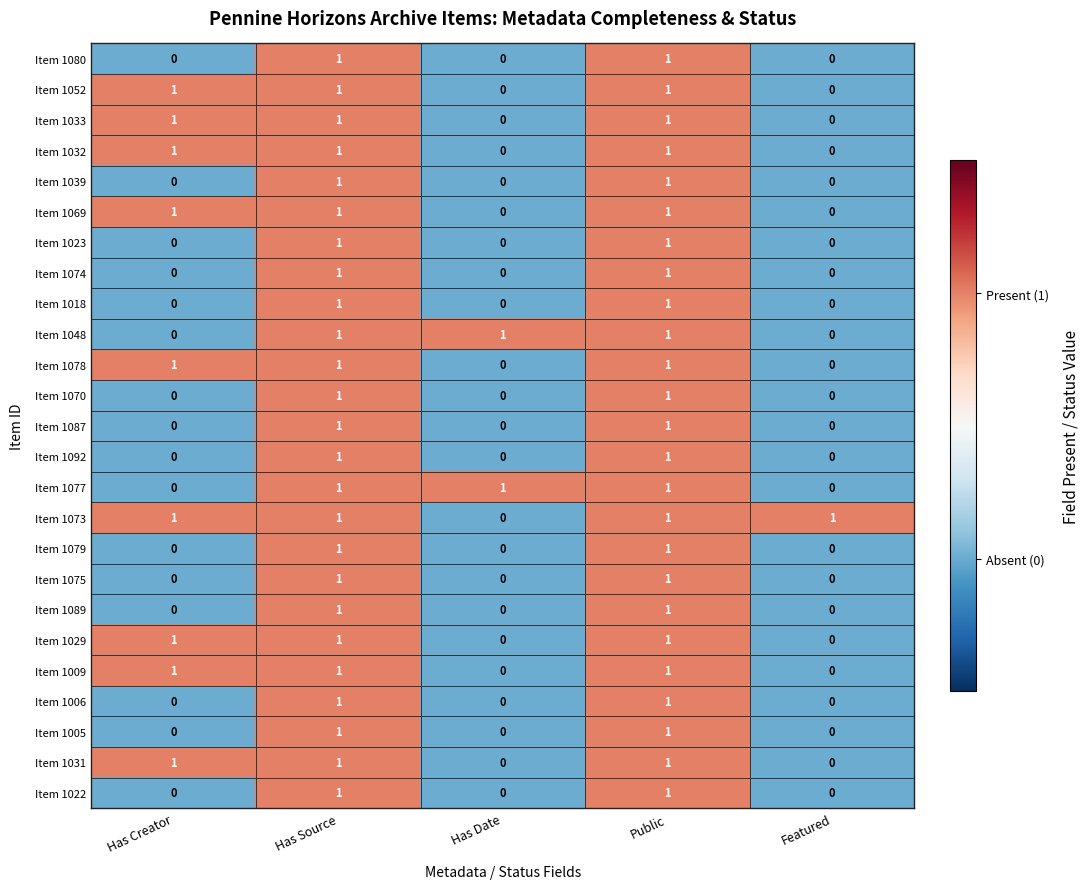

The value of Item 1069 at Featured is 0. True or false?

True